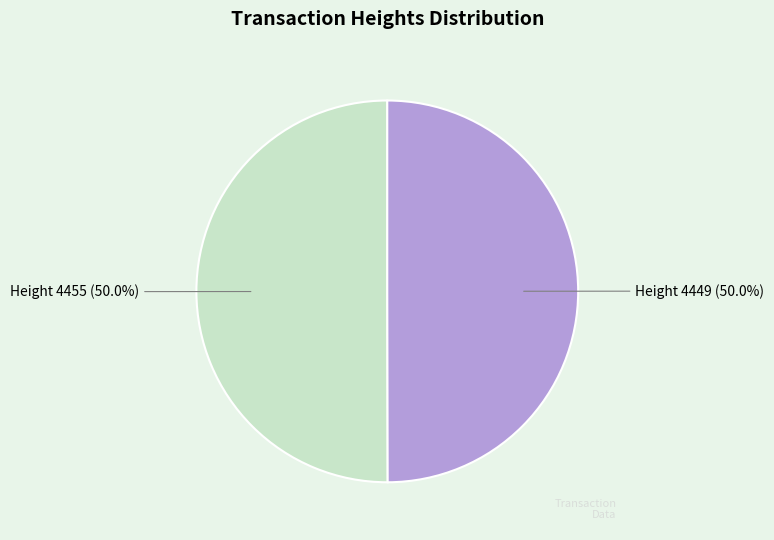

Approximately how many times larger is the value at Height 4455 (50.0%) compared to Height 4449 (50.0%)?

1.0